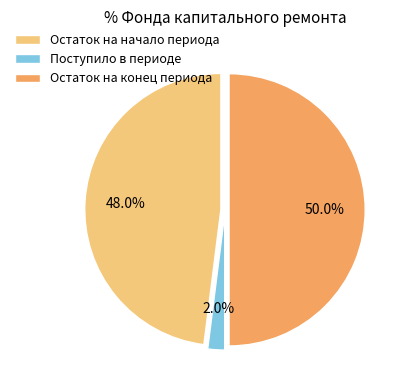

To the nearest percent, what portion does Остаток на начало периода represent?

48%